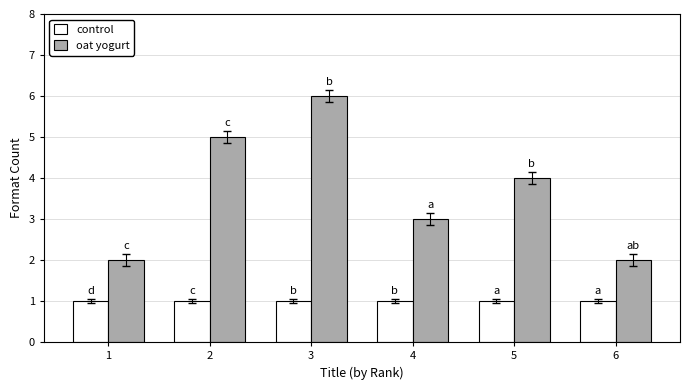

Which category has the highest value across all series?

3